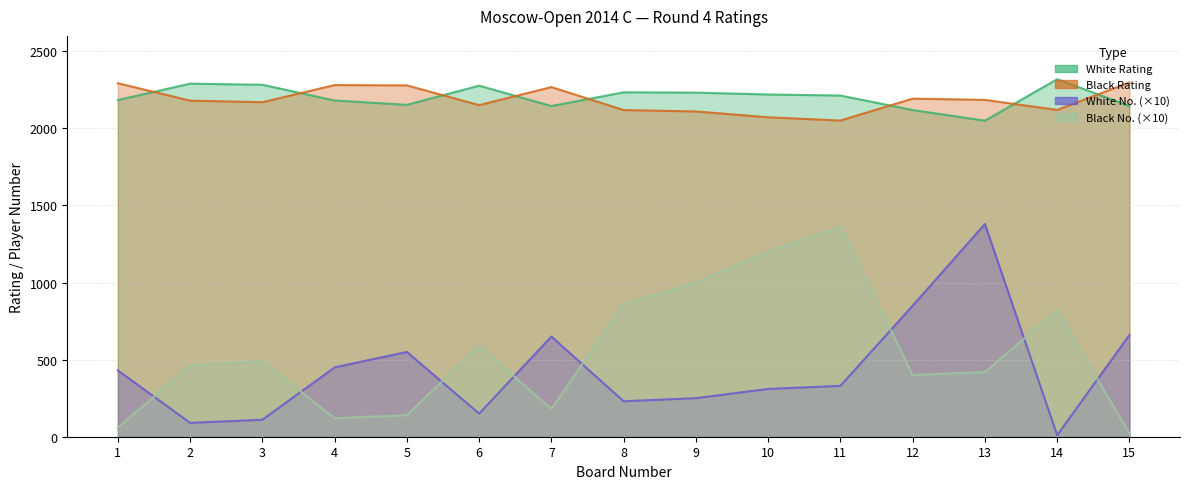

In Black No., how many points are higher than both neighbors (excluding endpoints)?

4